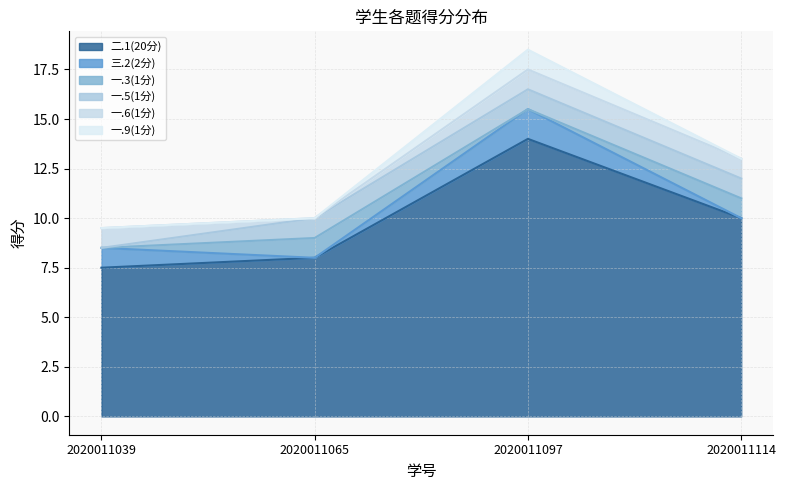

Does the chart have visible grid lines?

Yes